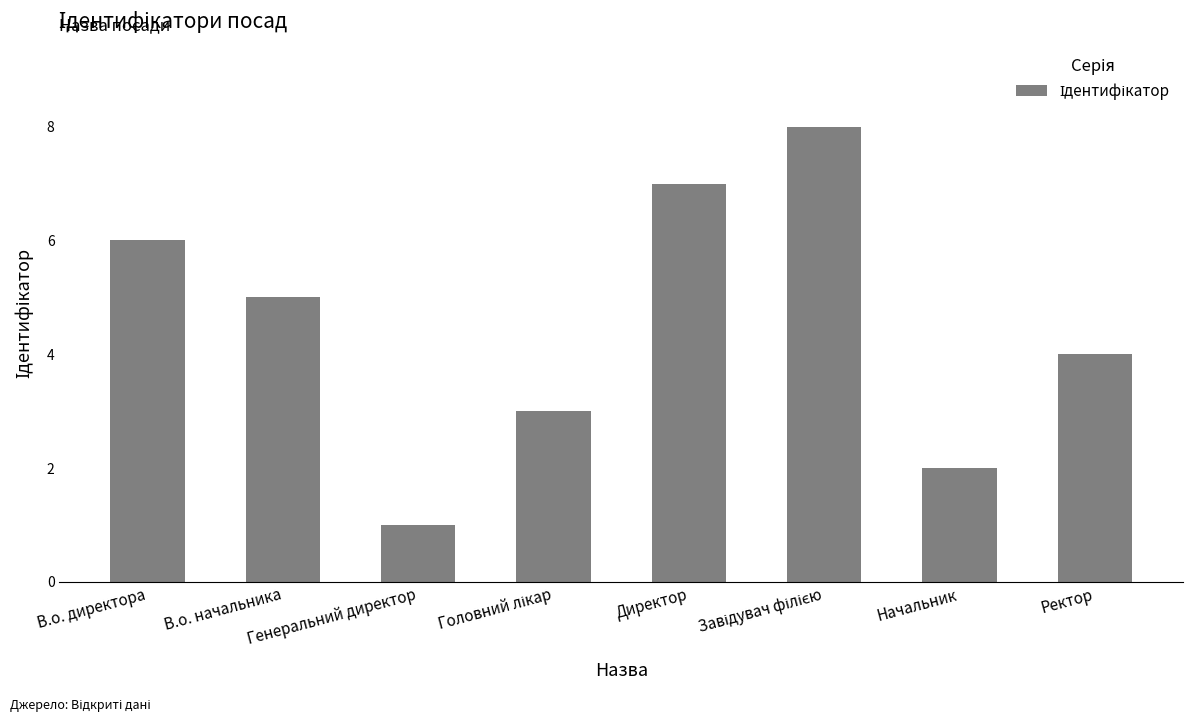

What is the smallest value displayed?

1